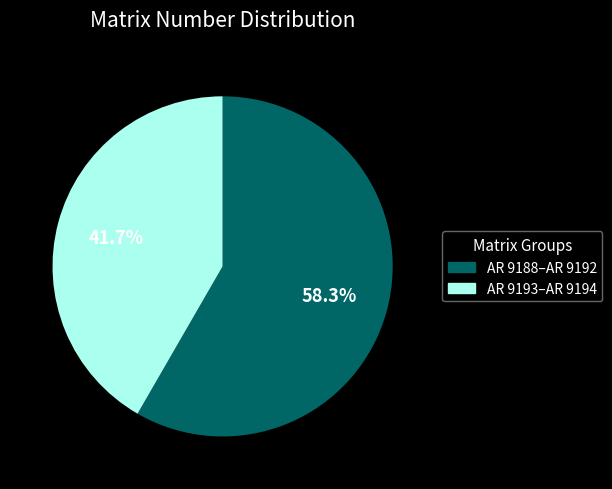

How many segments does this pie chart have?

2